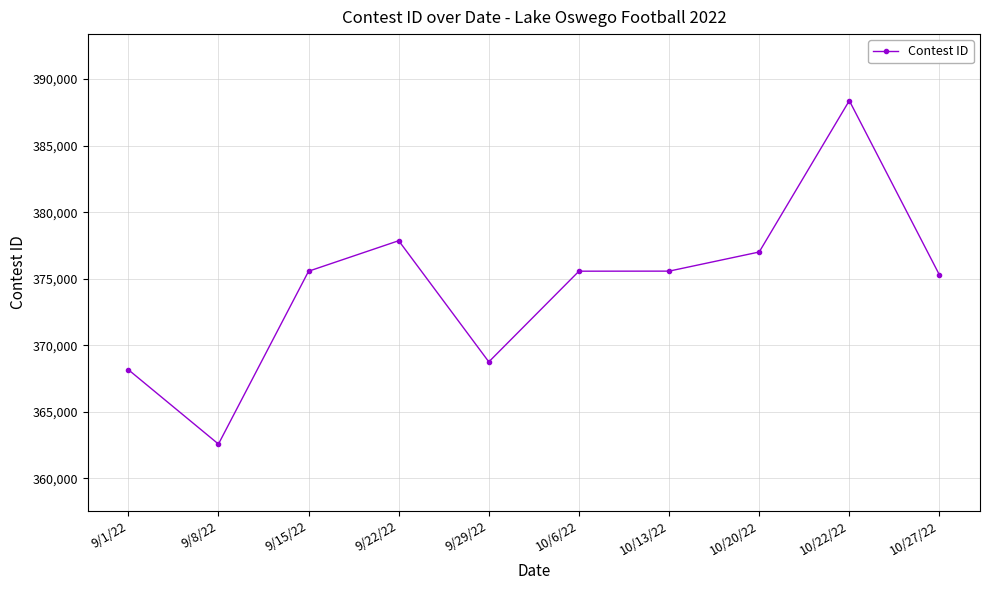

What is the ratio of the value at 10/13/22 to the value at 10/20/22?

1.0